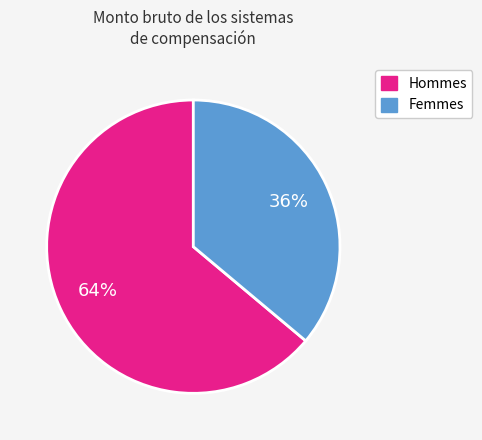

Which has a higher value, Femmes or Hommes?

Hommes